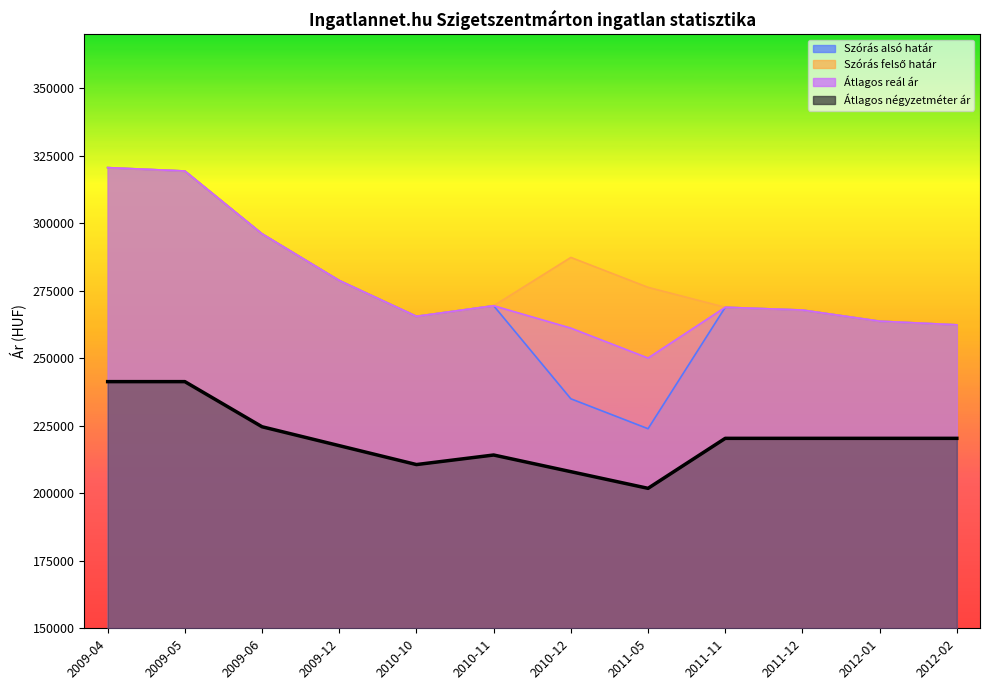

True or false: Szórás felső határ and Átlagos négyzetméter ár intersect in this chart.

False